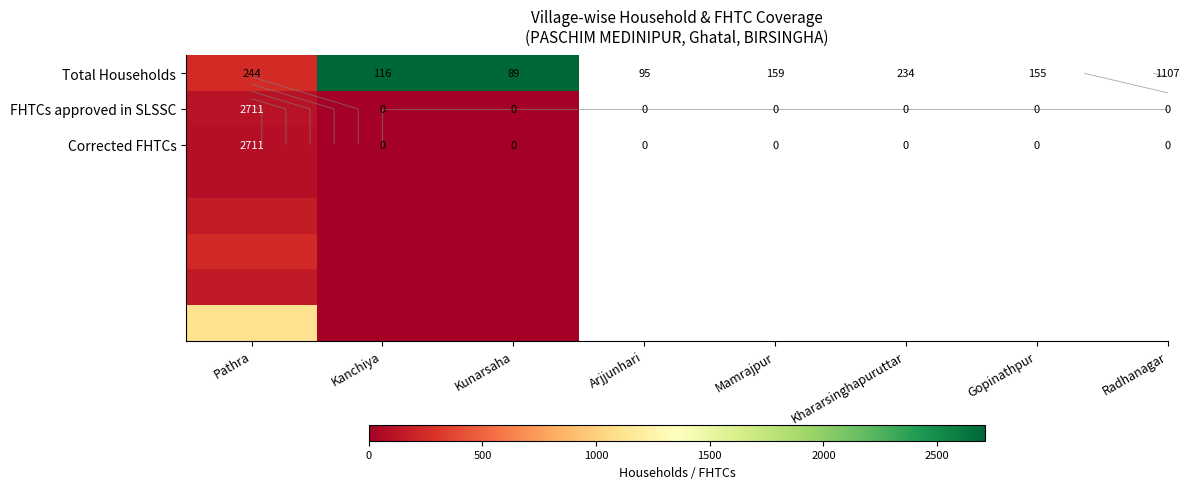

What is the difference between the highest and lowest values at Kanchiya?

2711